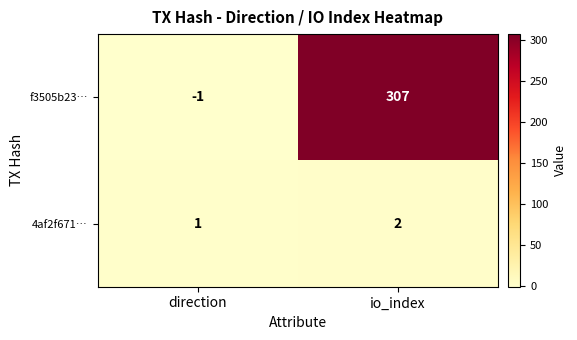

Count the number of data series in this chart.

2